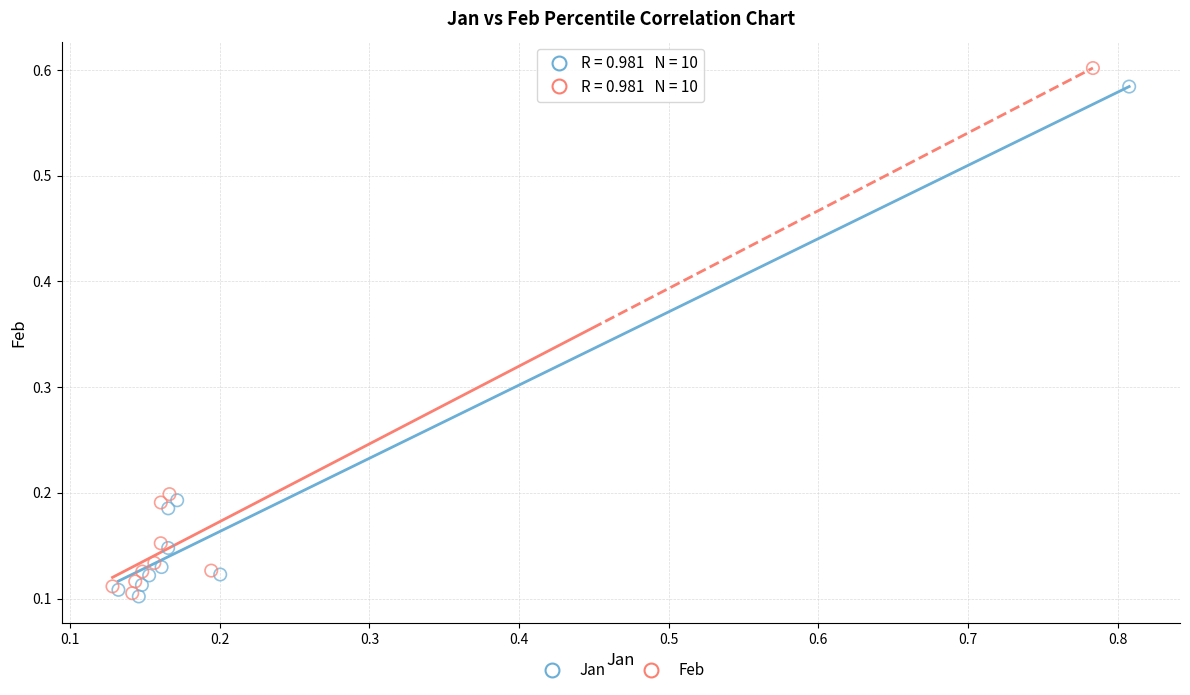

Which series has the widest spread of Y values?

Feb